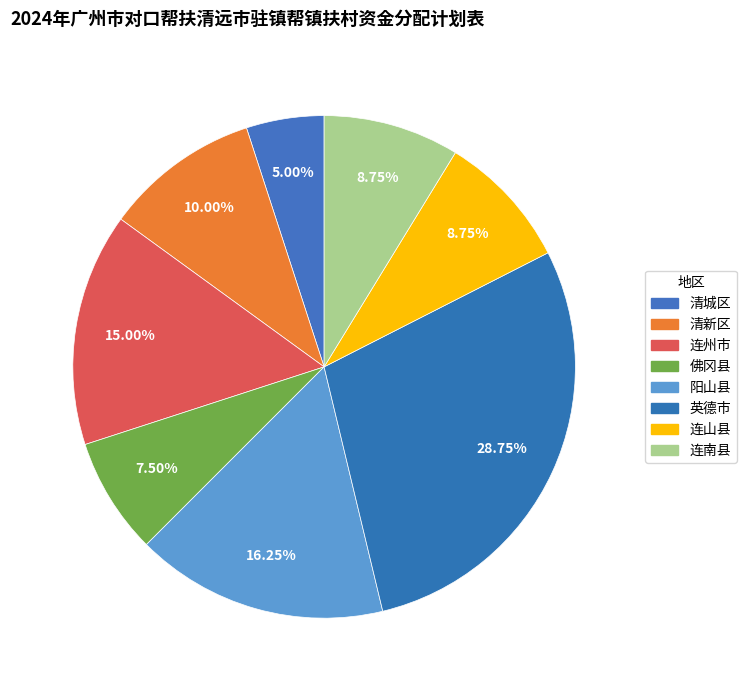

Is there a majority slice in this chart?

No